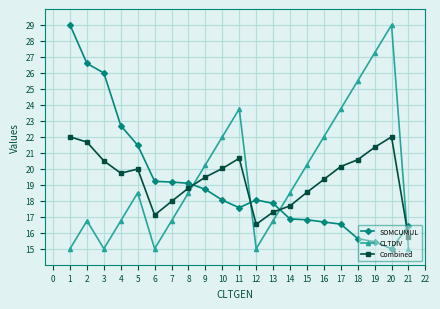

What is the total value across all series at 17?

60.4